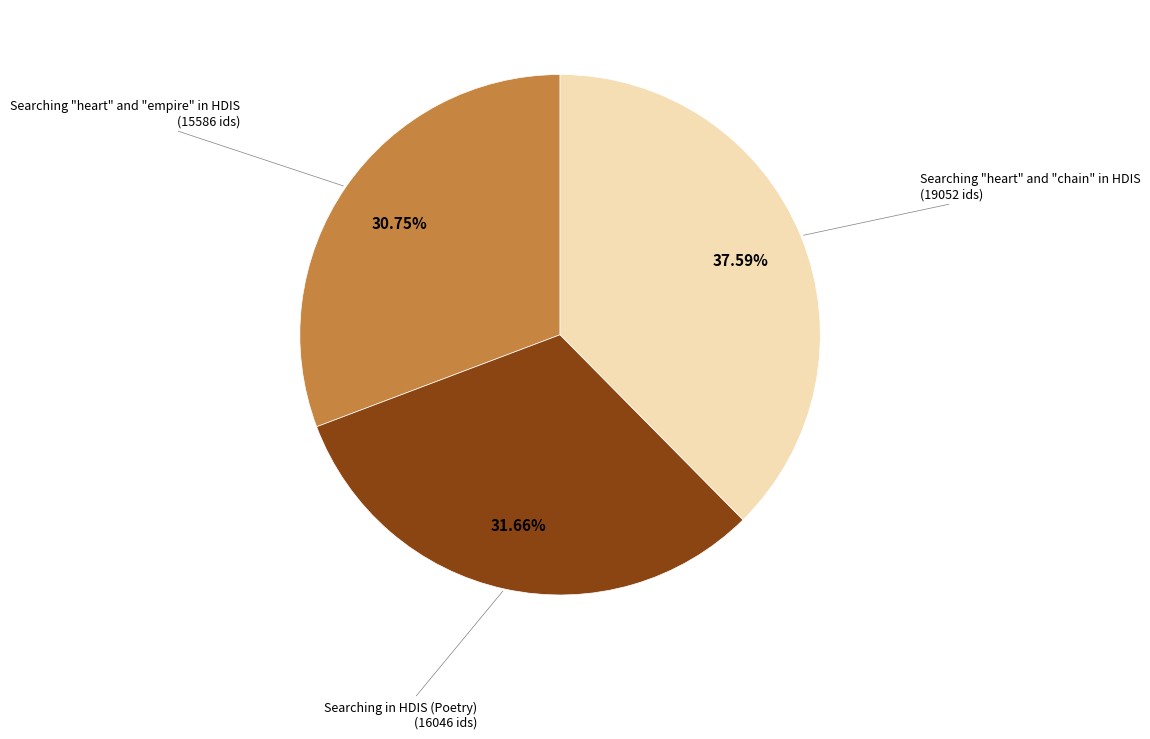

Does any single category account for the majority?

No